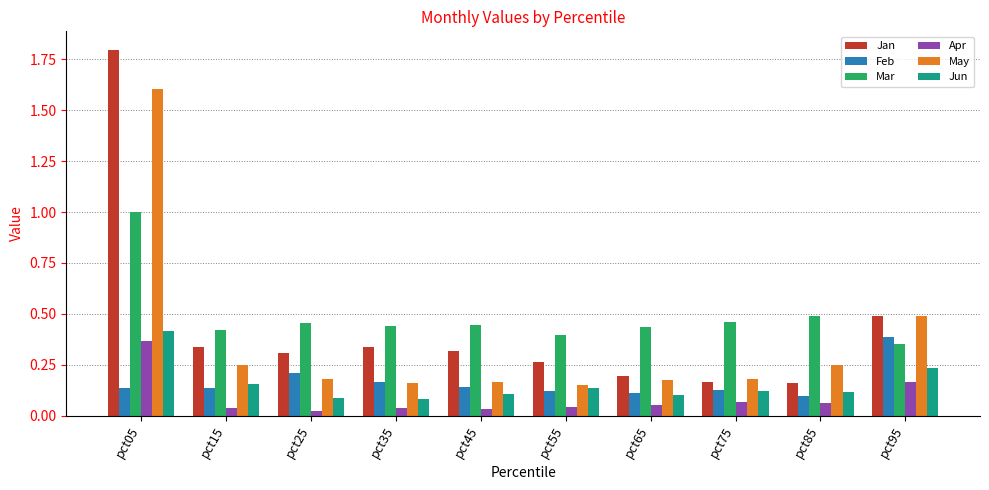

Between pct05 and pct65, which series saw the biggest shift?

Jan